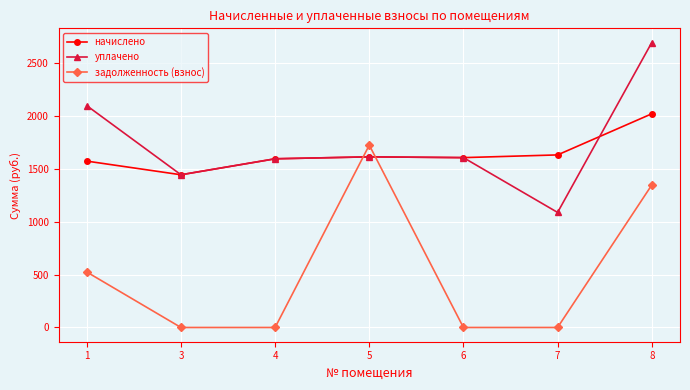

What is the value of the начислено point at the 2nd from the left?

1443.7